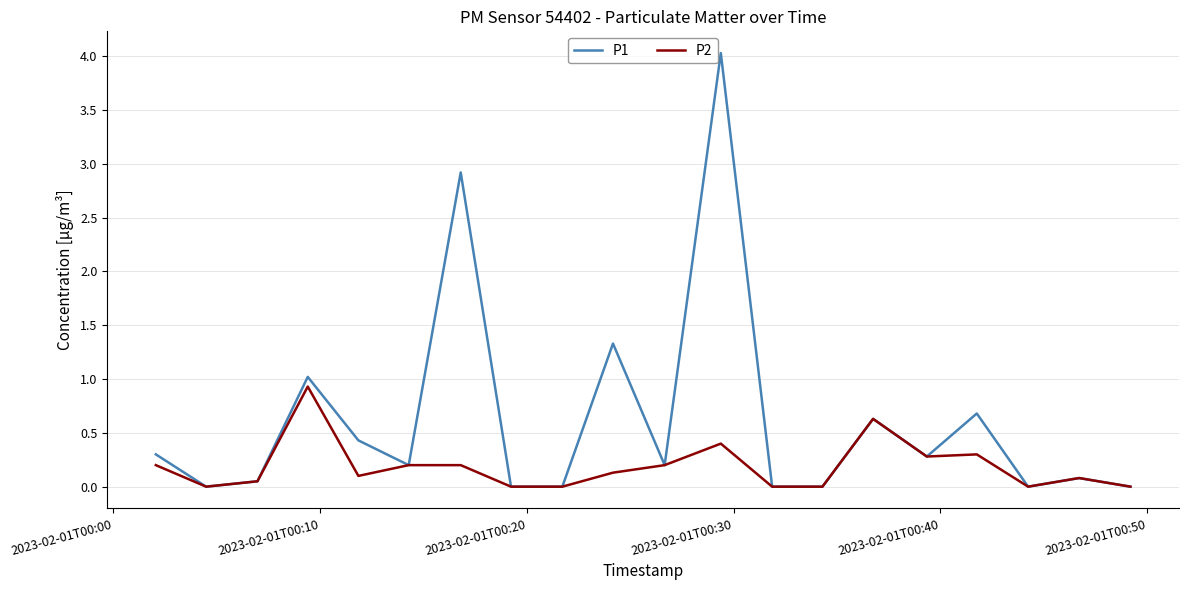

Does the chart display data point markers on the line(s)?

No